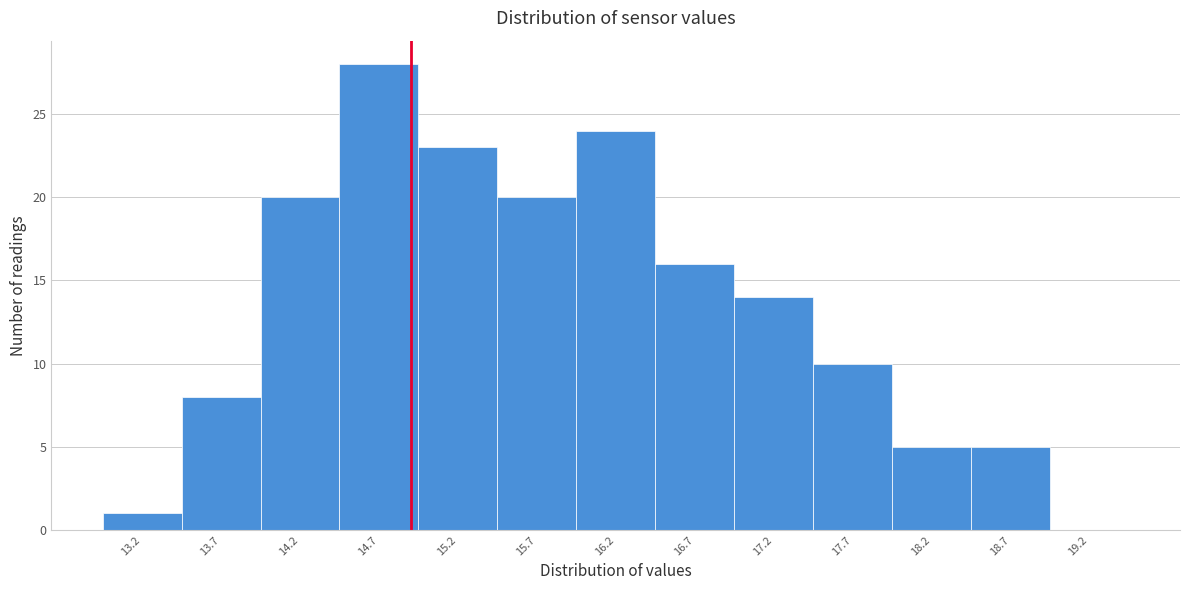

Reading left to right, list every bar in this chart as the range it spans on the x-axis followed by its height. The values are not printed on the chart, so give them approximately, as read against the axis.

12.95 to 13.45: 1
13.45 to 13.95: 8
13.95 to 14.45: 20
14.45 to 14.95: 28
14.95 to 15.45: 23
15.45 to 15.95: 20
15.95 to 16.45: 24
16.45 to 16.95: 16
16.95 to 17.45: 14
17.45 to 17.95: 10
17.95 to 18.45: 5
18.45 to 18.95: 5
18.95 to 19.45: 0